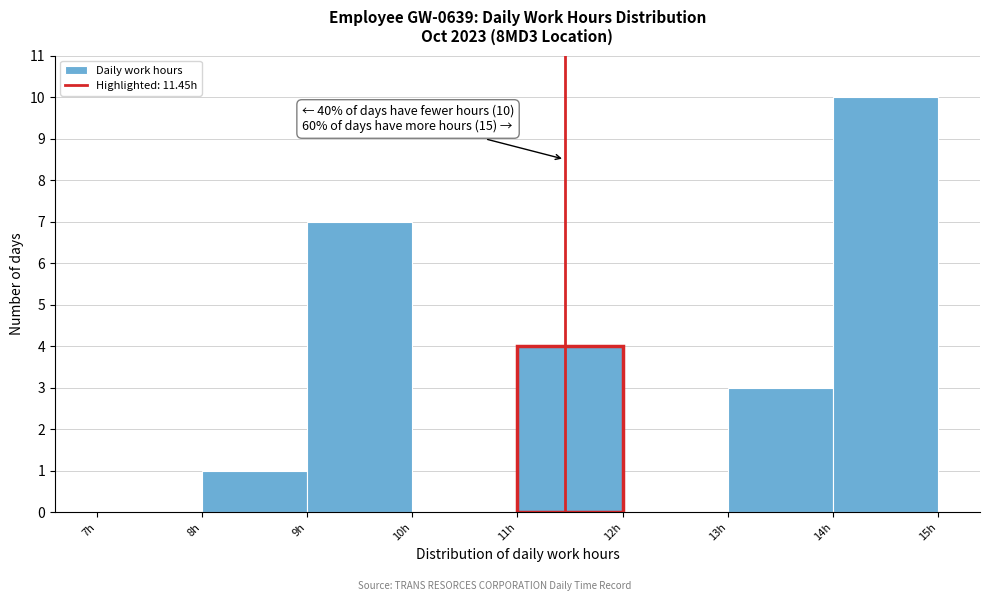

Over which range of the x-axis is the bar tallest?

14 to 15